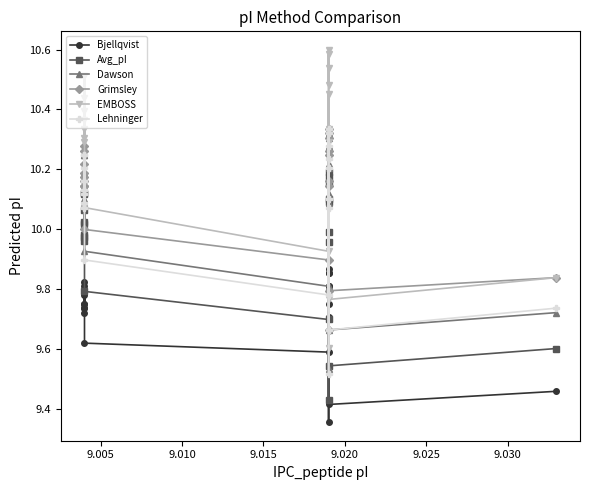

True or false: Dawson and Grimsley intersect in this chart.

False